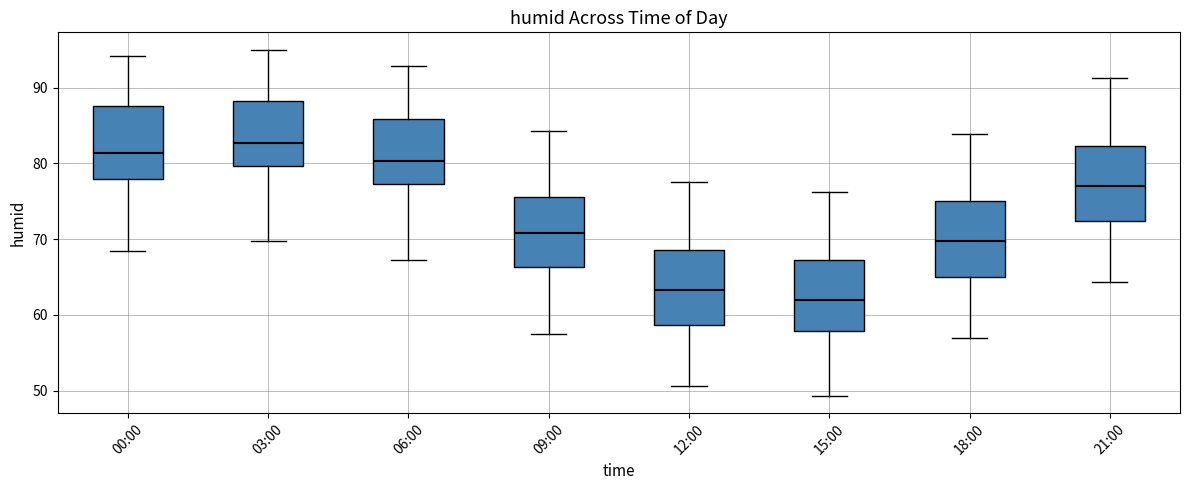

Reading left to right, transcribe this box plot: for each box, give where its median line is, the range the box spans, and where its two whiskers end, as read against the y-axis. The values are not printed on the chart, so give them approximately, as read against the axis.

00:00: median 81, box 78 to 88, whiskers 68 to 94
03:00: median 83, box 80 to 88, whiskers 70 to 95
06:00: median 80, box 77 to 86, whiskers 67 to 93
09:00: median 71, box 66 to 76, whiskers 58 to 84
12:00: median 63, box 59 to 69, whiskers 51 to 78
15:00: median 62, box 58 to 67, whiskers 49 to 76
18:00: median 70, box 65 to 75, whiskers 57 to 84
21:00: median 77, box 72 to 82, whiskers 64 to 91